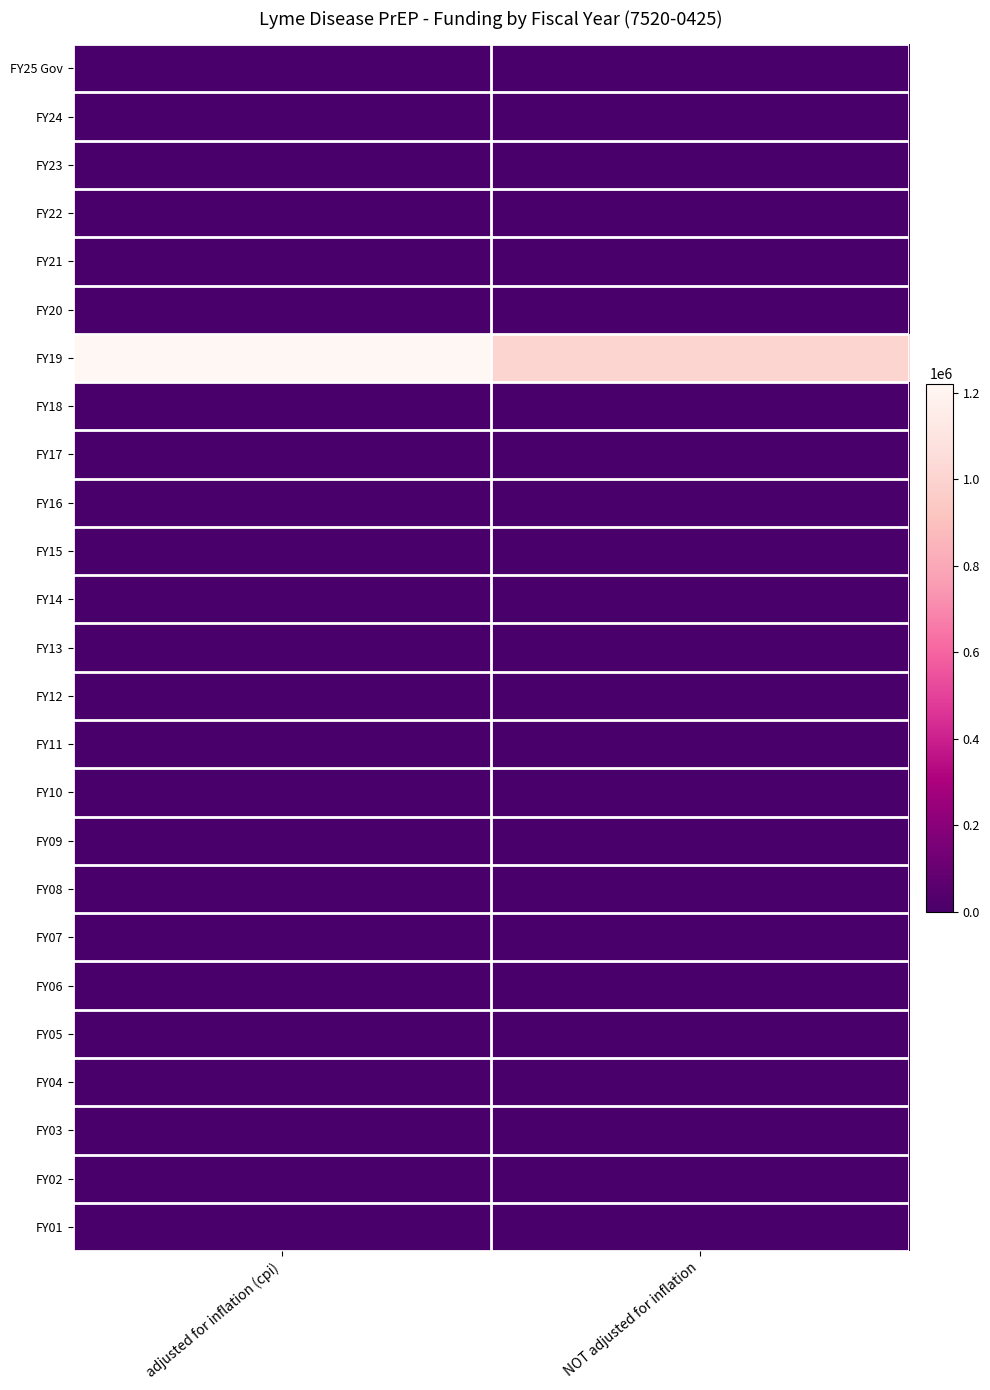

Between adjusted for inflation (cpi) and NOT adjusted for inflation, which is larger?

adjusted for inflation (cpi)